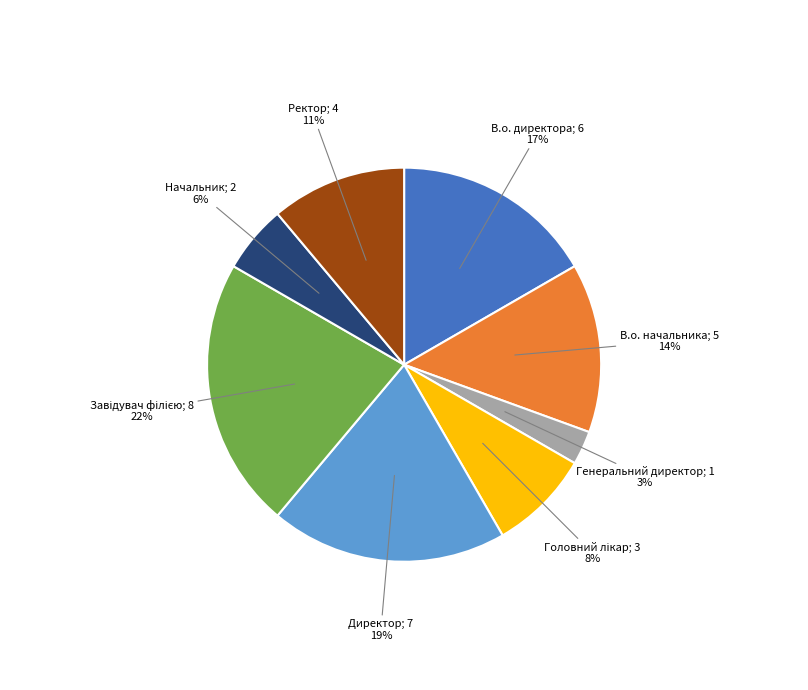

To the nearest percent, what is the average slice percentage?

12%